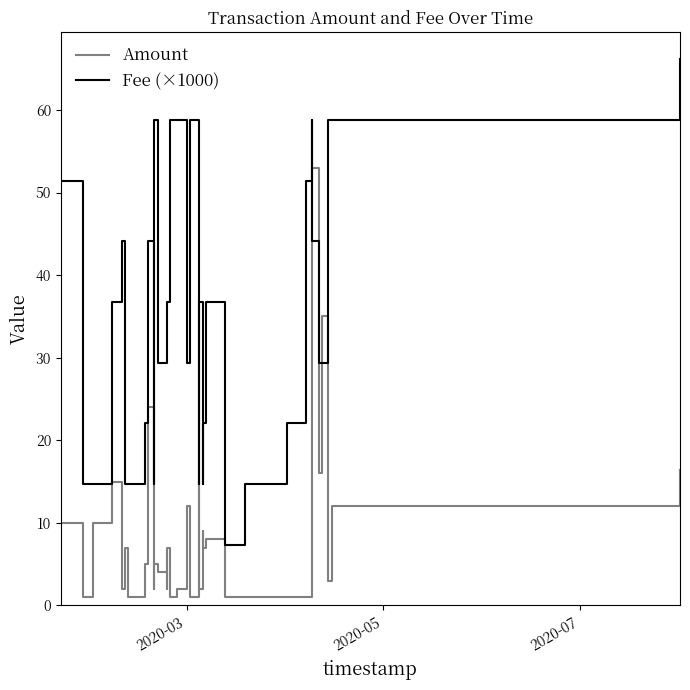

The value of Fee (×1000) at 10 is 93.7. True or false?

False